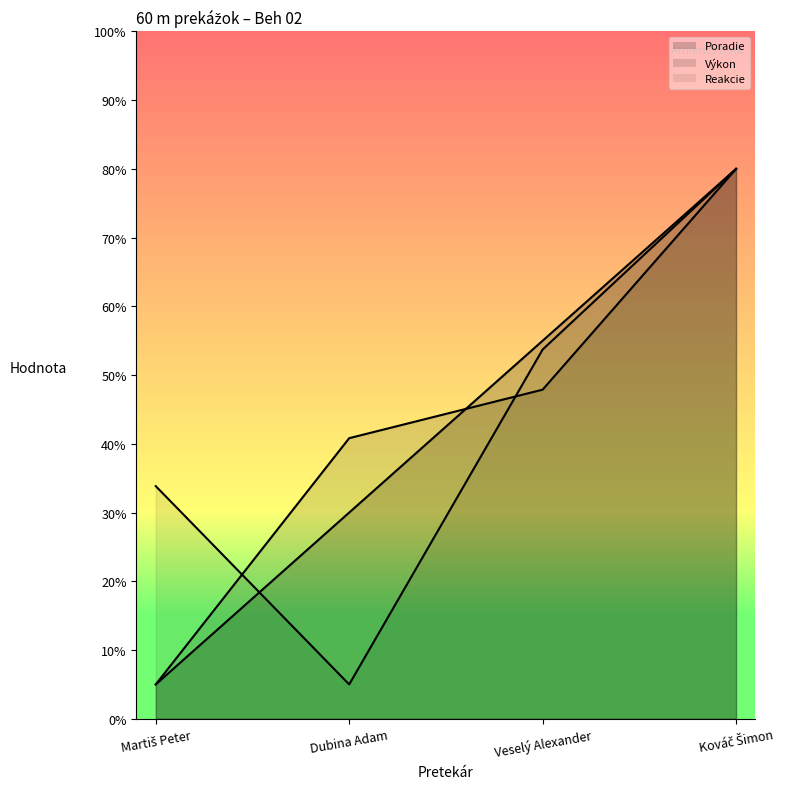

Does the chart have visible grid lines?

No